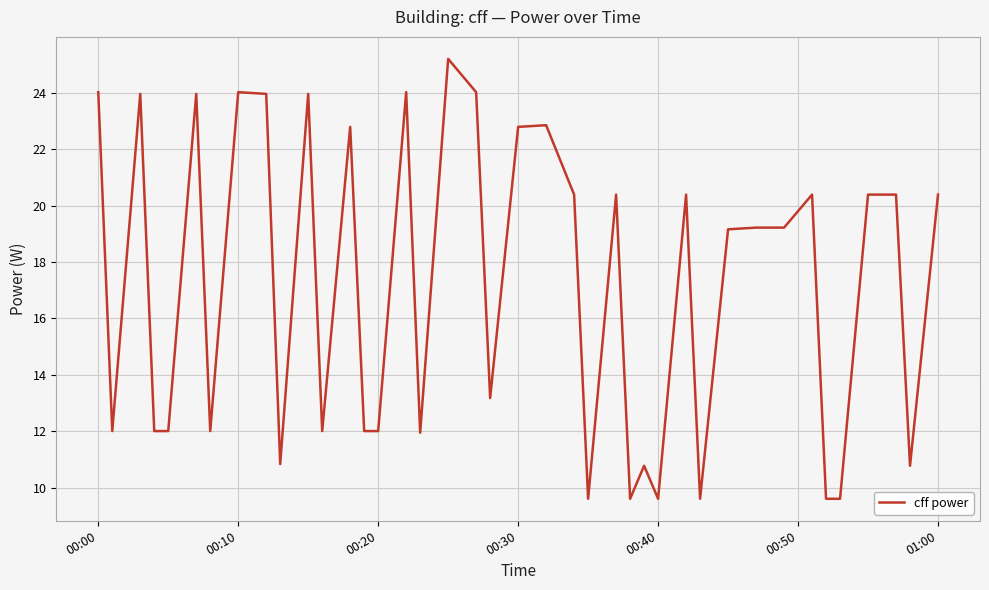

Is this an area chart (filled region under the line)?

No